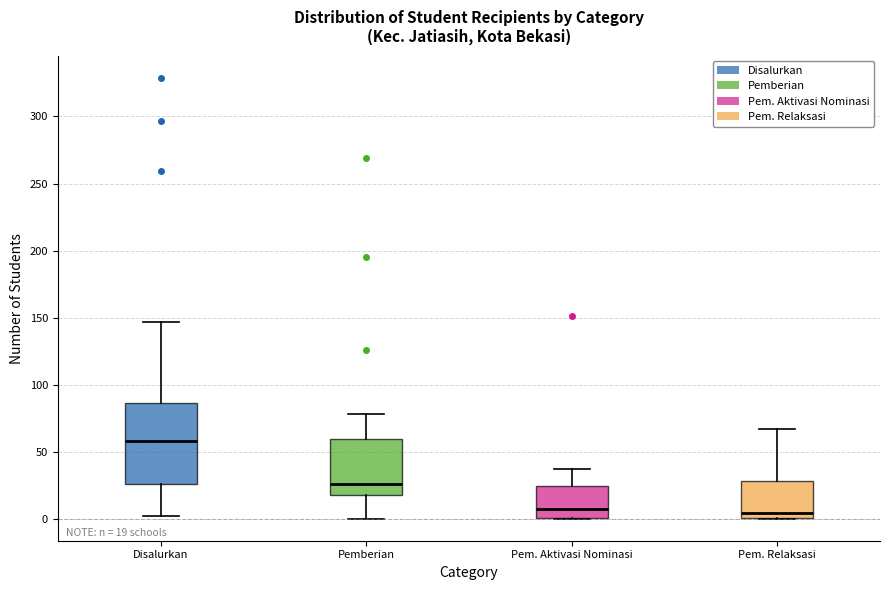

Comparing the boxes themselves (not the whiskers), which one is the tallest?

Disalurkan